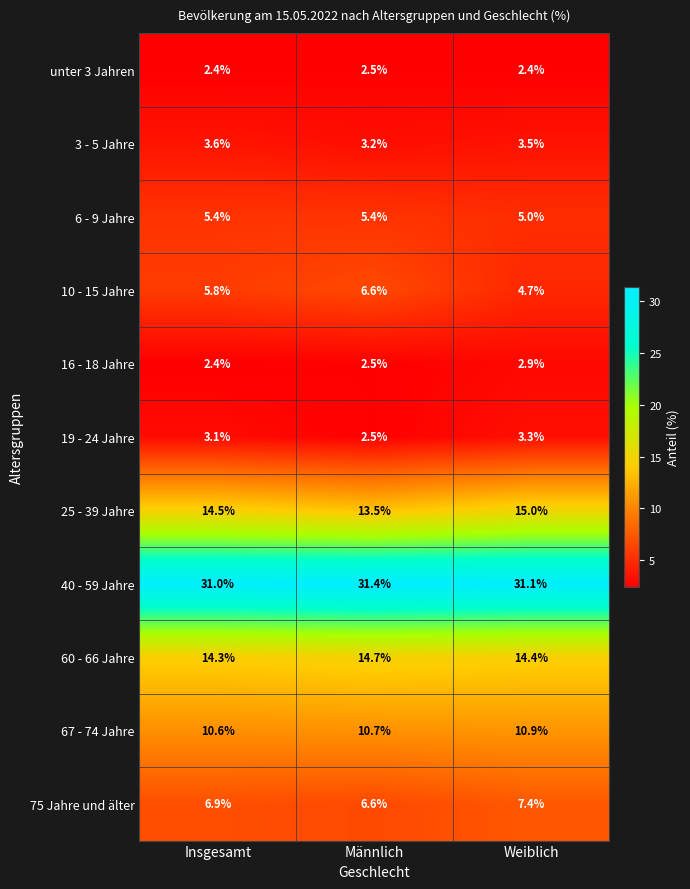

What is the smallest value displayed?

2.4